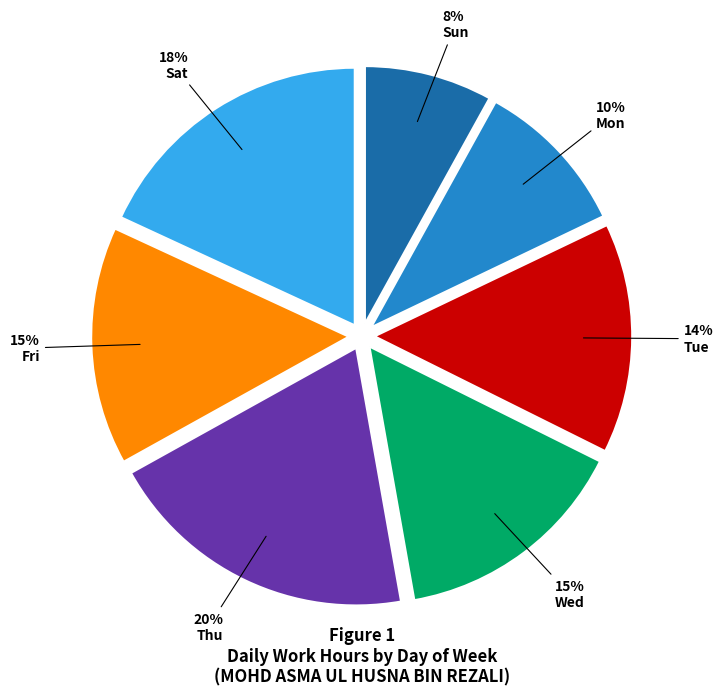

To the nearest percent, what portion does Sun represent?

8%